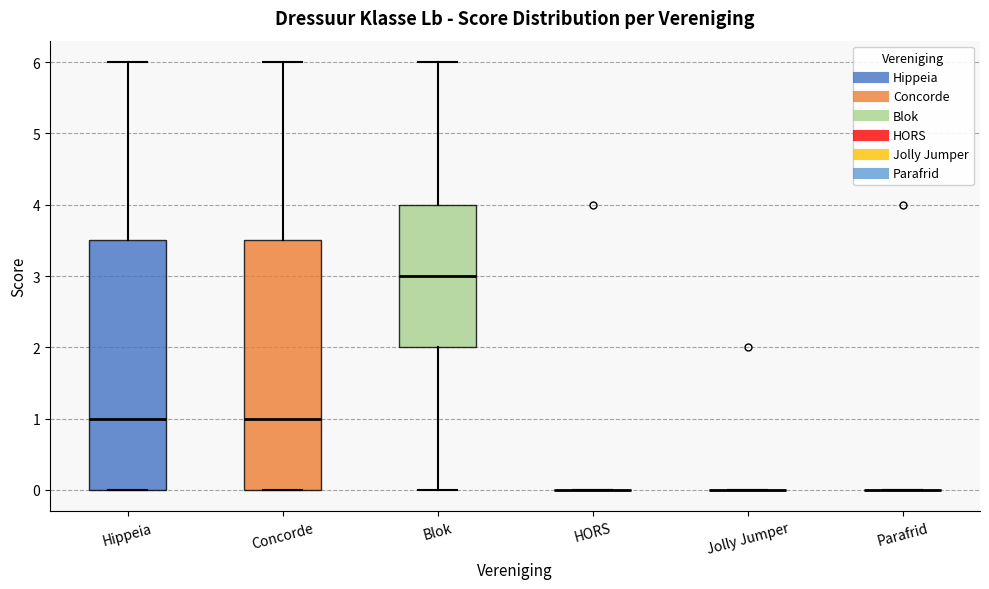

Reading left to right, read every box against the y-axis: the position of its median line, the range the box covers, and the ends of its whiskers. The values are not printed on the chart, so give them approximately, as read against the axis.

Hippeia: median 1.0, box 0.0 to 3.5, whiskers 0.0 to 6.0
Concorde: median 1.0, box 0.0 to 3.5, whiskers 0.0 to 6.0
Blok: median 3.0, box 2.0 to 4.0, whiskers 0.0 to 6.0
HORS: box collapsed to a line at 0.0, whiskers 0.0 to 0.0
Jolly Jumper: box collapsed to a line at 0.0, whiskers 0.0 to 0.0
Parafrid: box collapsed to a line at 0.0, whiskers 0.0 to 0.0